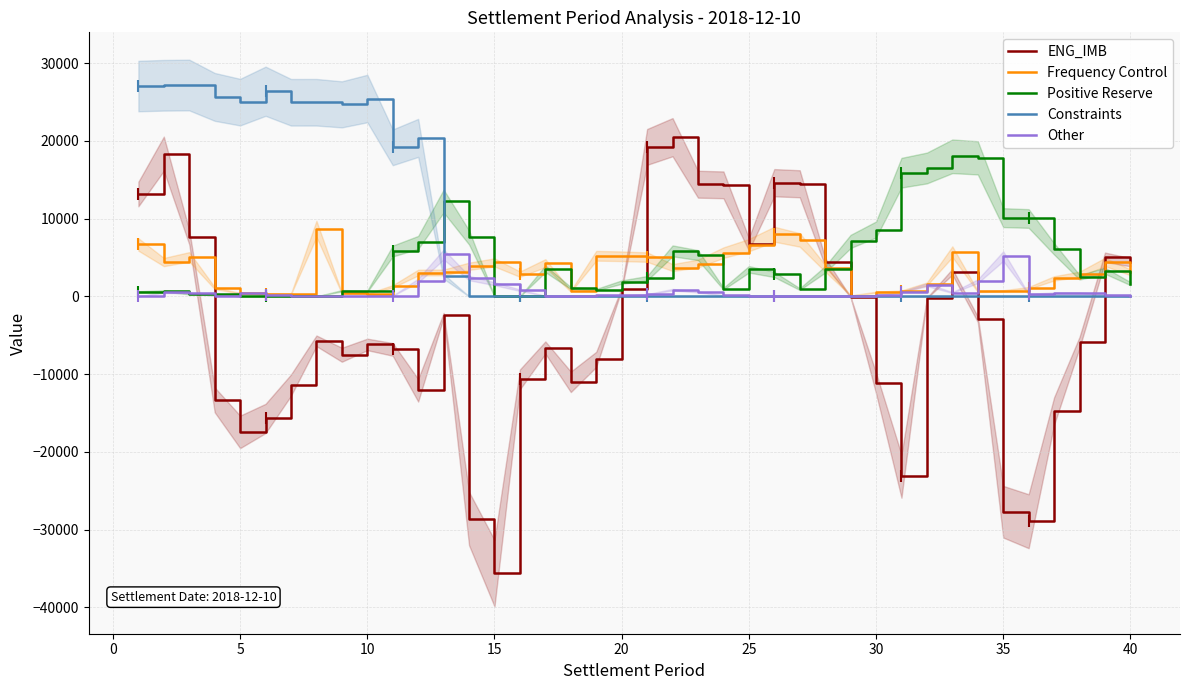

How many distinct data groups are displayed?

5